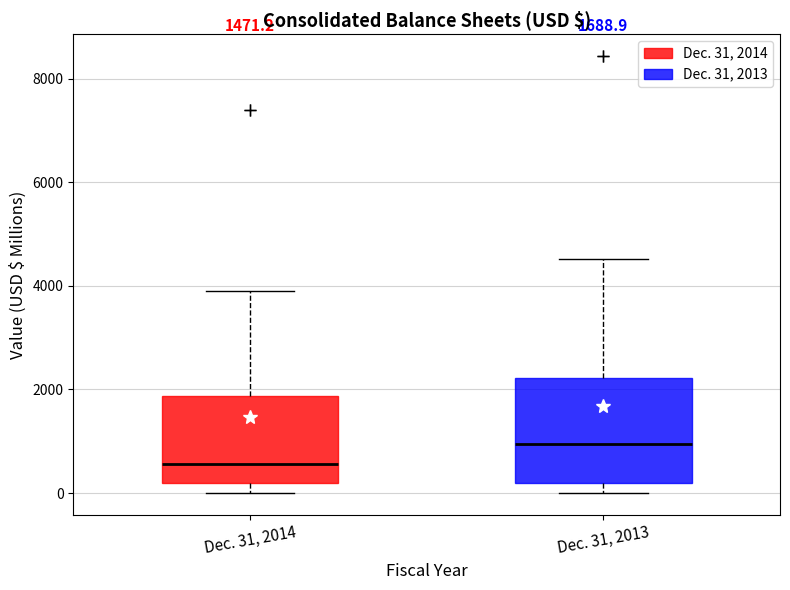

Which box is the tallest, from its lower edge to its upper edge?

Dec. 31, 2013